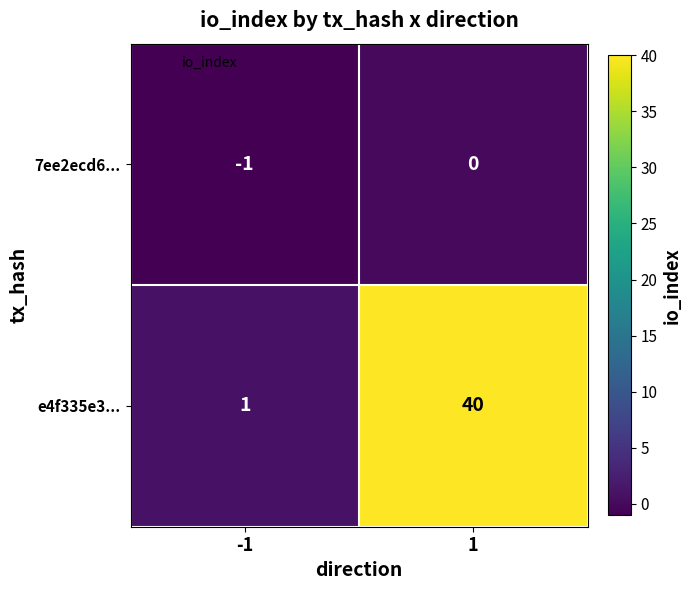

How many values in the 7ee2ecd6... series are below 0?

1